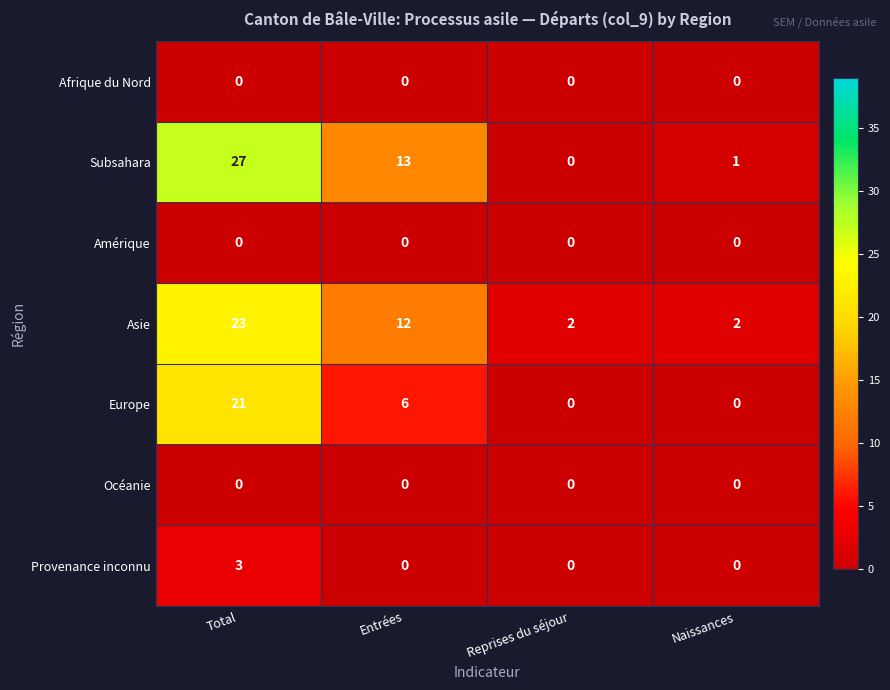

What is the spread (max minus min) of values at Entrées?

13